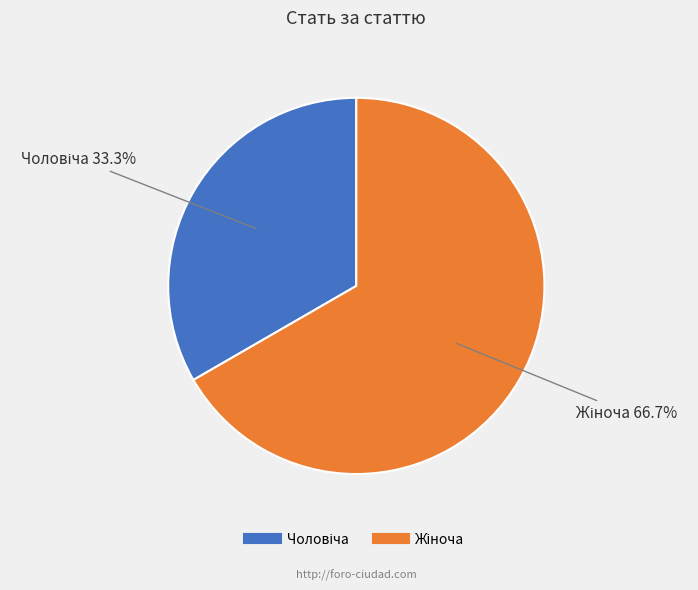

To the nearest percent, what is the average slice percentage?

50%